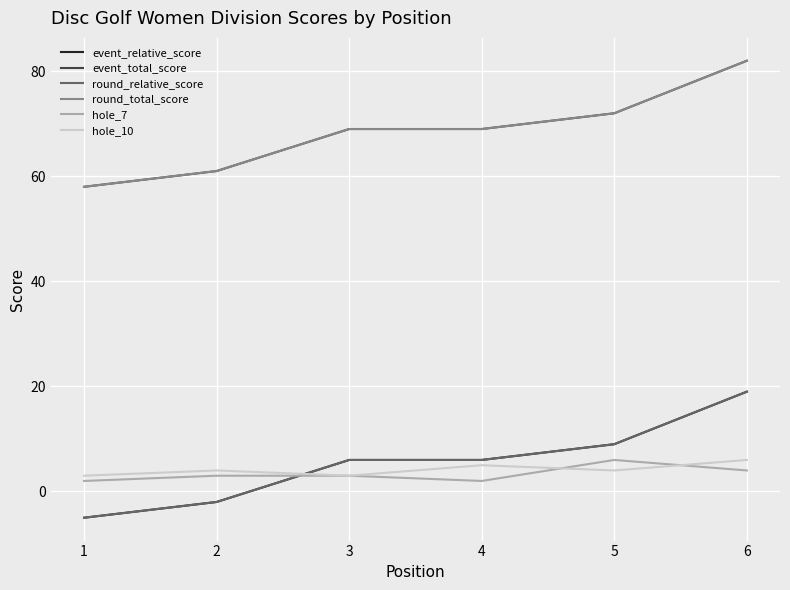

Does the chart display data point markers on the line(s)?

No